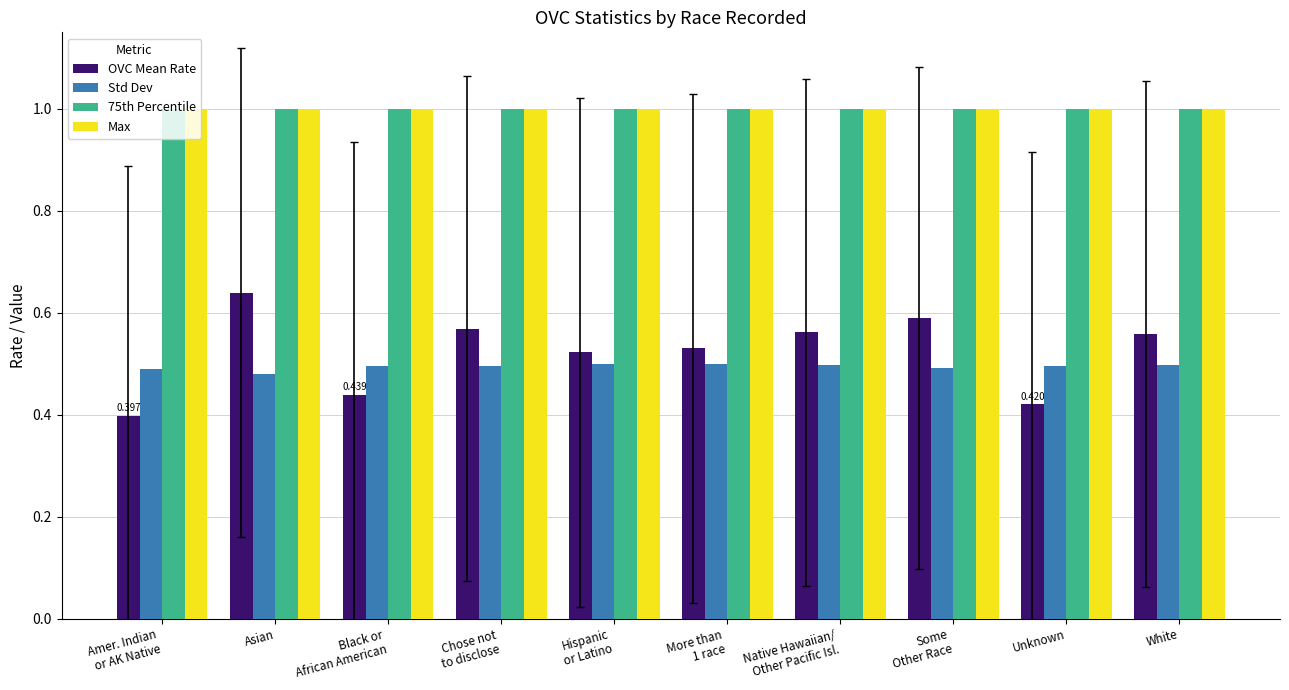

At which label does OVC Mean Rate reach its minimum?

Amer. Indian
or AK Native